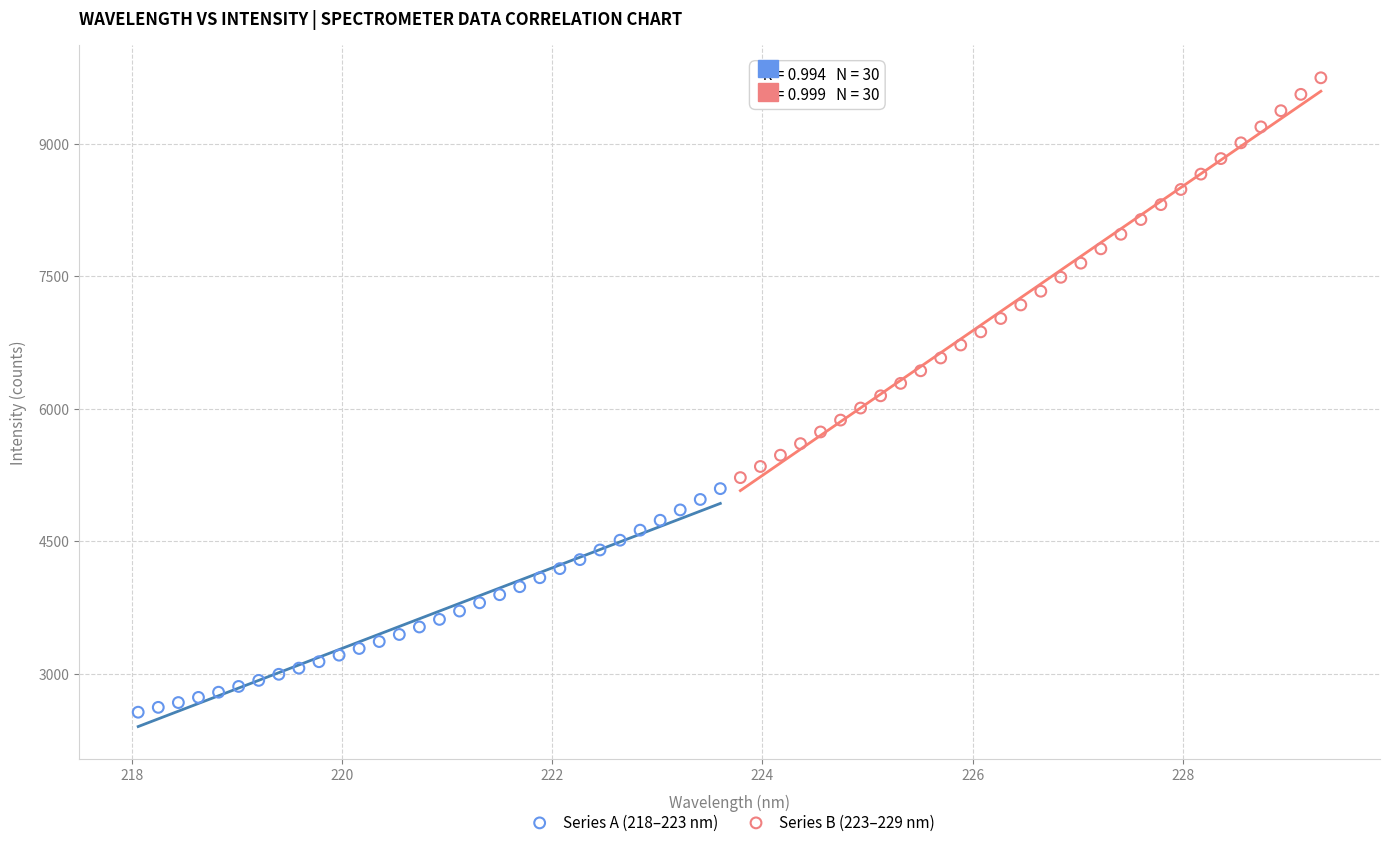

Which series contains the highest Y value?

Series B (223–229 nm)